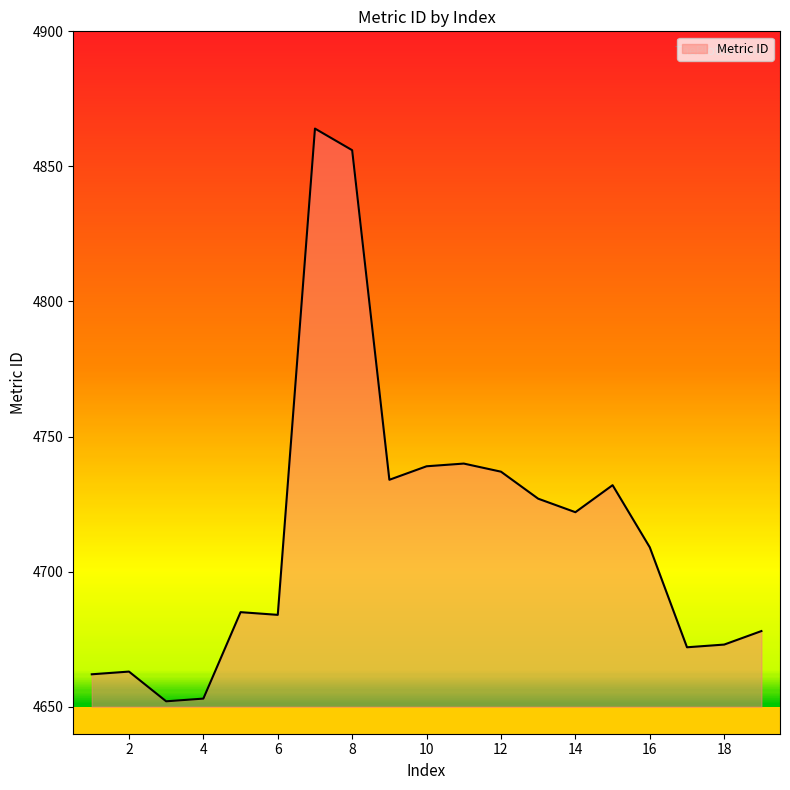

What is the minimum value shown in the chart?

4652